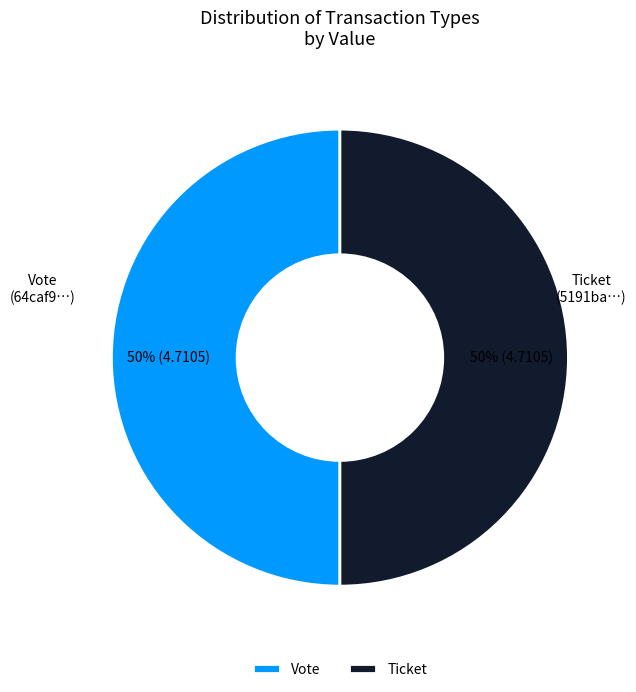

Is it true that Ticket is 50% of the pie?

True